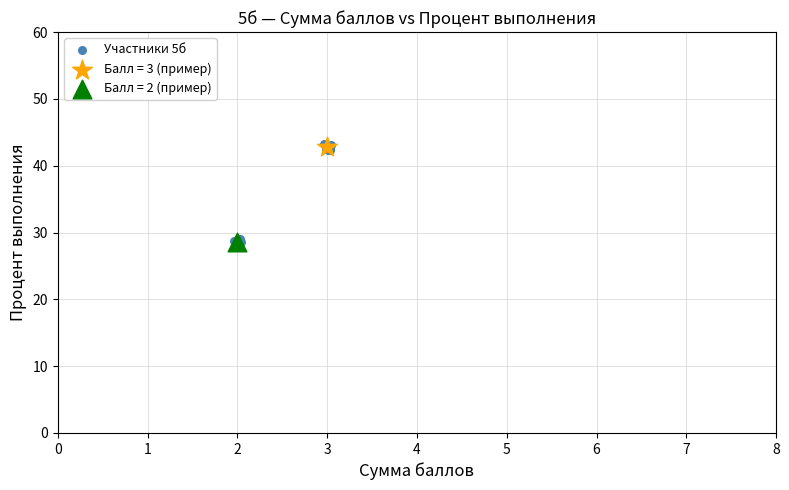

What are all the series names shown in the legend?

Участники 5б, Балл = 3 (пример), Балл = 2 (пример)